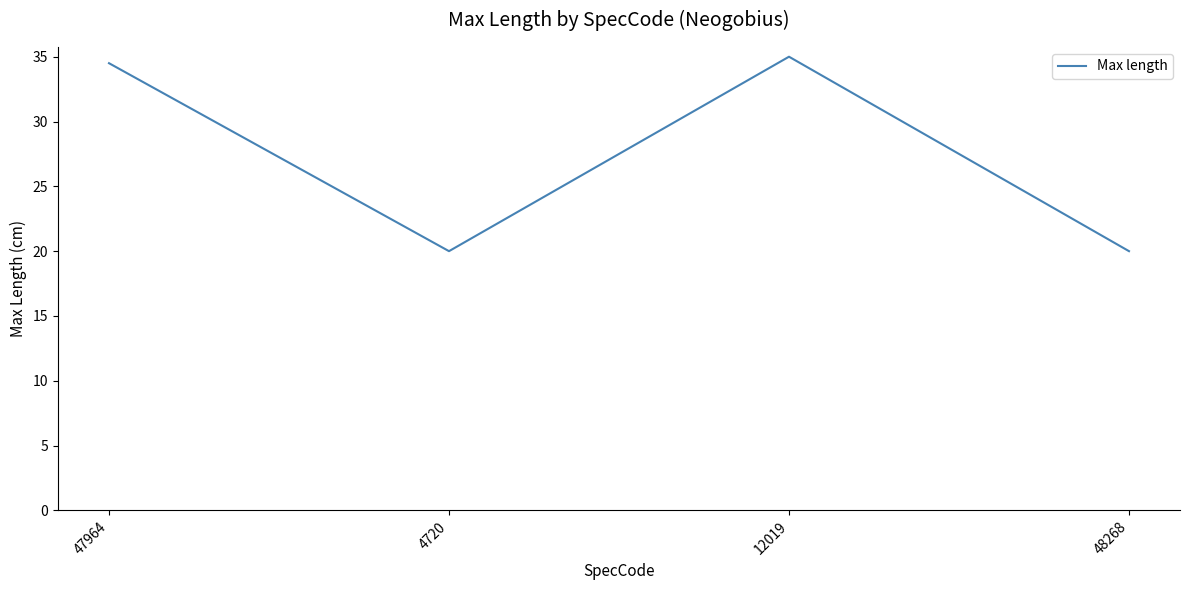

Reading left to right, what are all the values shown in this chart?

34.5	20.0	35.0	20.0